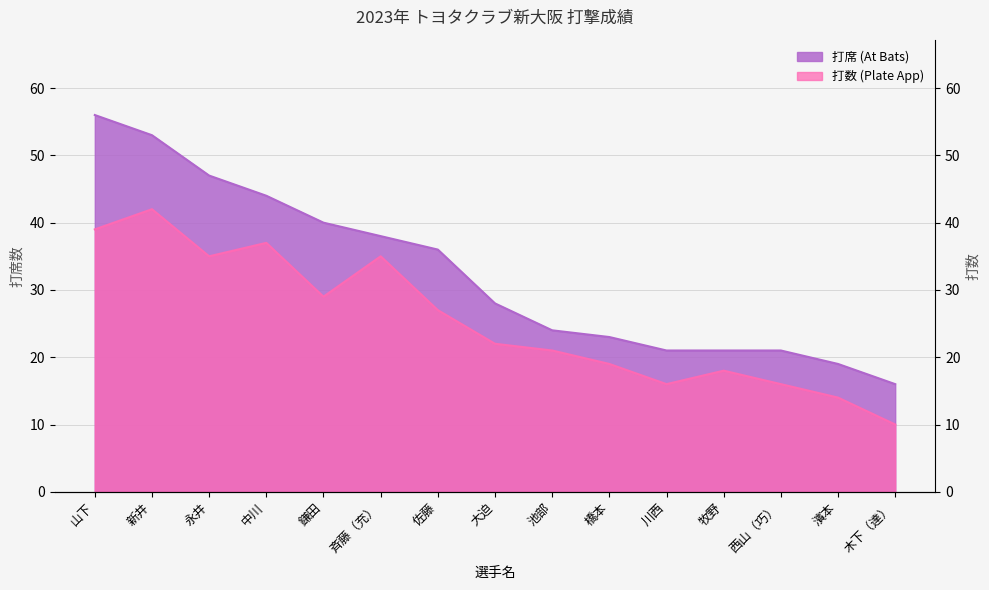

What are all the series names shown in the legend?

打席 (At Bats), 打数 (Plate App)